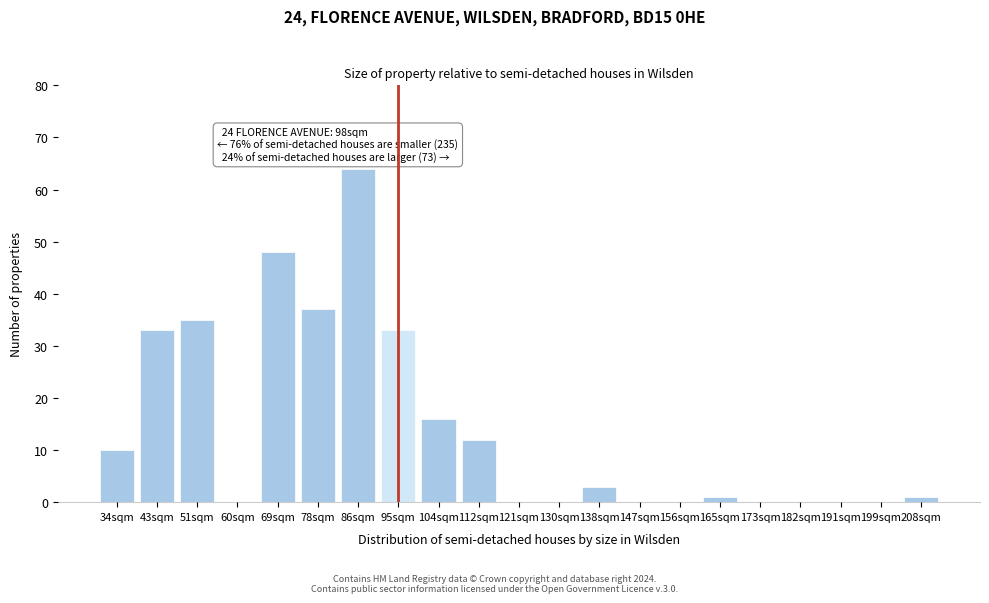

Reading left to right, list all the values displayed in this chart.

34sqm=10	43sqm=33	51sqm=35	60sqm=0	69sqm=48	78sqm=37	86sqm=64	95sqm=33	104sqm=16	112sqm=12	121sqm=0	130sqm=0	138sqm=3	147sqm=0	156sqm=0	165sqm=1	173sqm=0	182sqm=0	191sqm=0	199sqm=0	208sqm=1